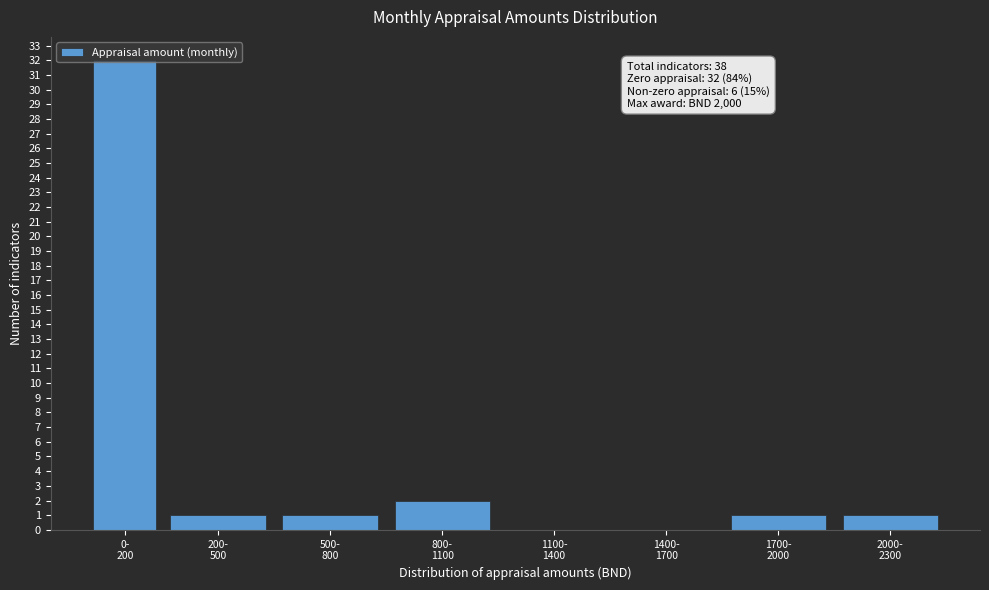

What is the maximum value shown in the chart?

32